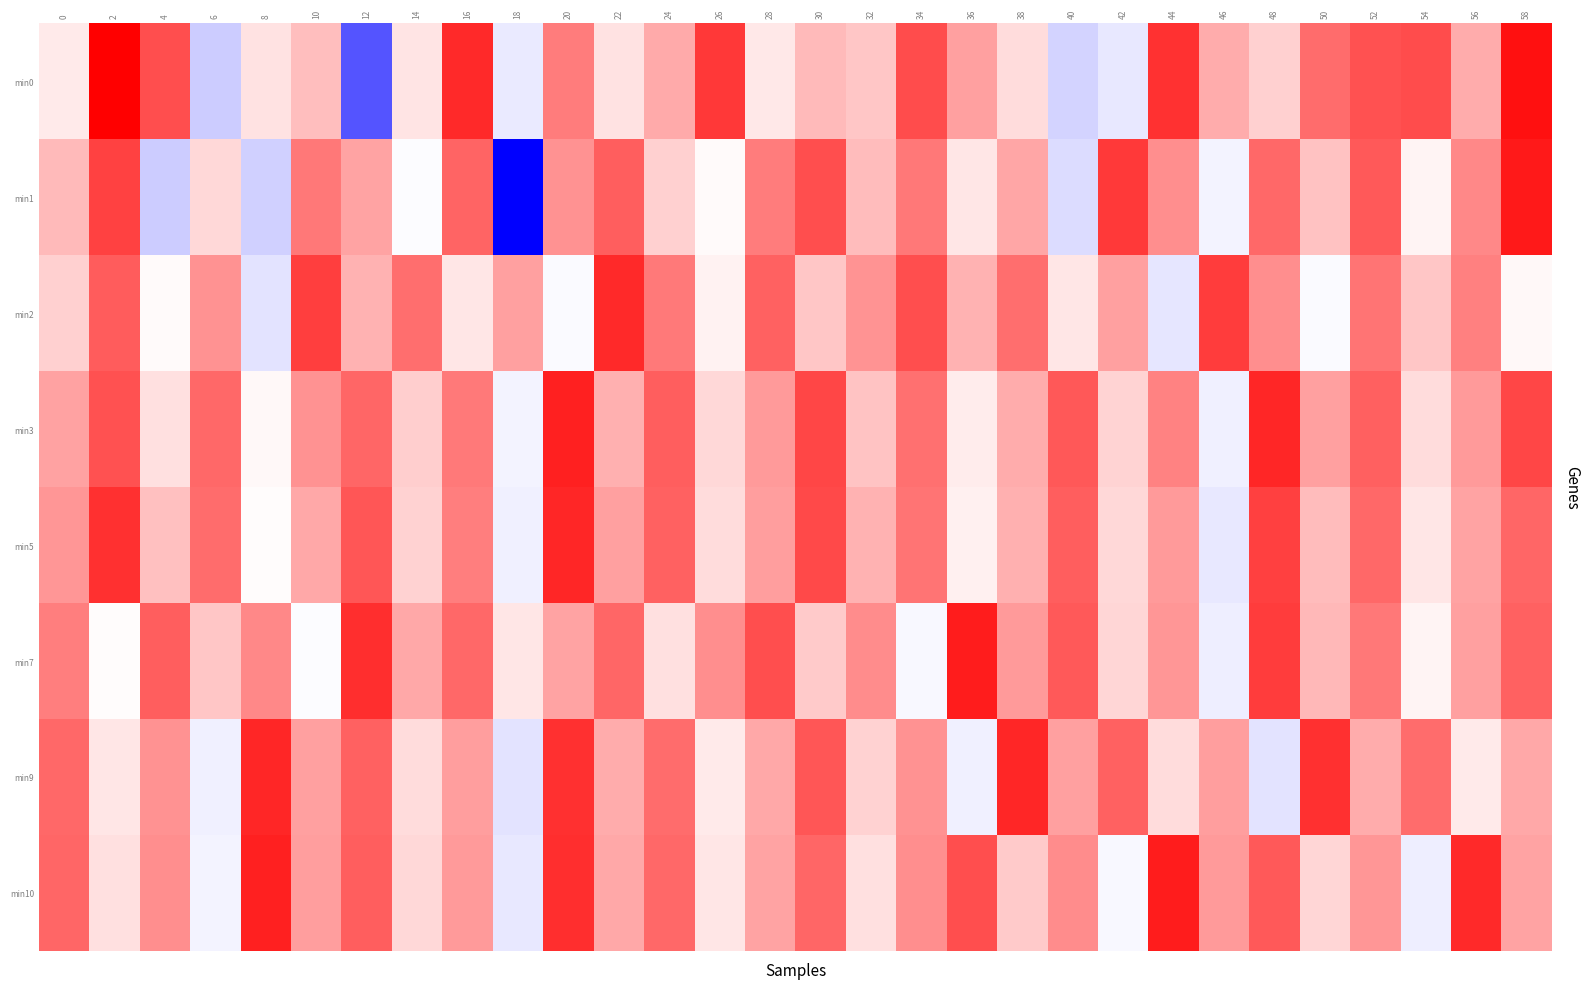

At which category is the sum across all series the highest?

20